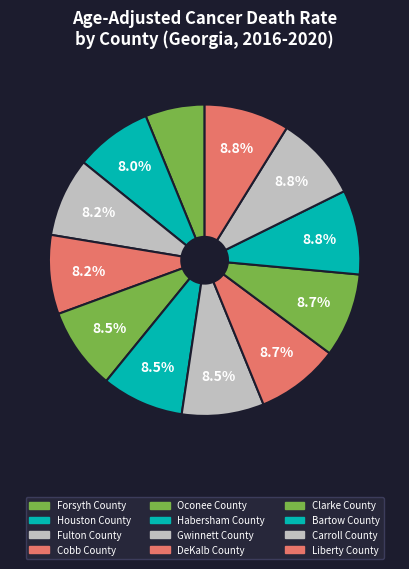

How many segments does this pie chart have?

12